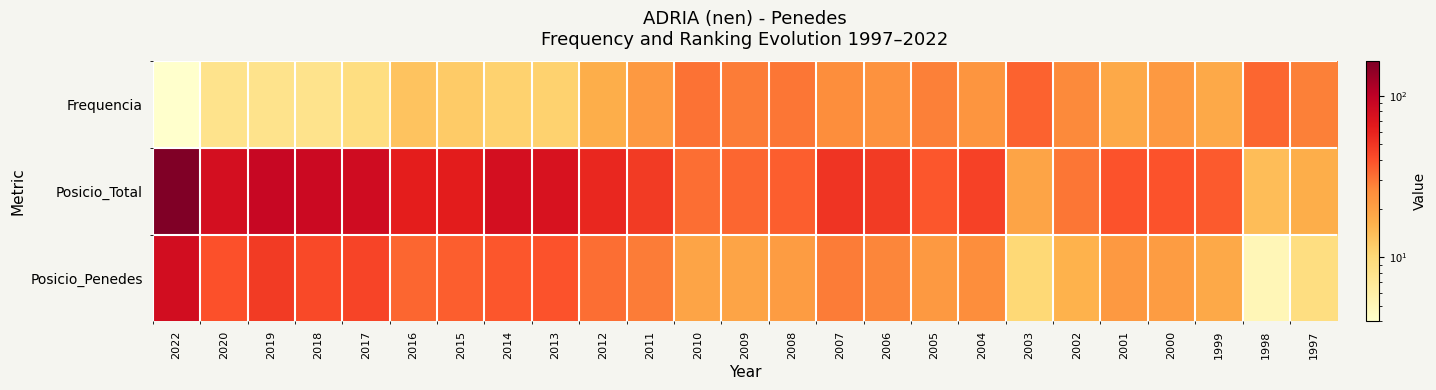

Which category has the highest value across all series?

2022